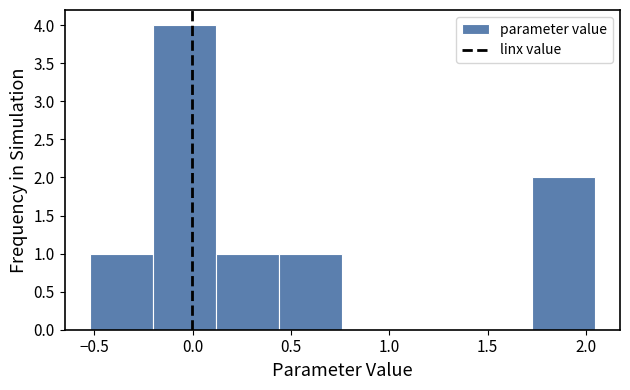

How tall is the bar that spans -0.20 to 0.10 on the x-axis? Neither the bar edges nor the heights are printed on the chart, so give them approximately, as read against the axes.

4